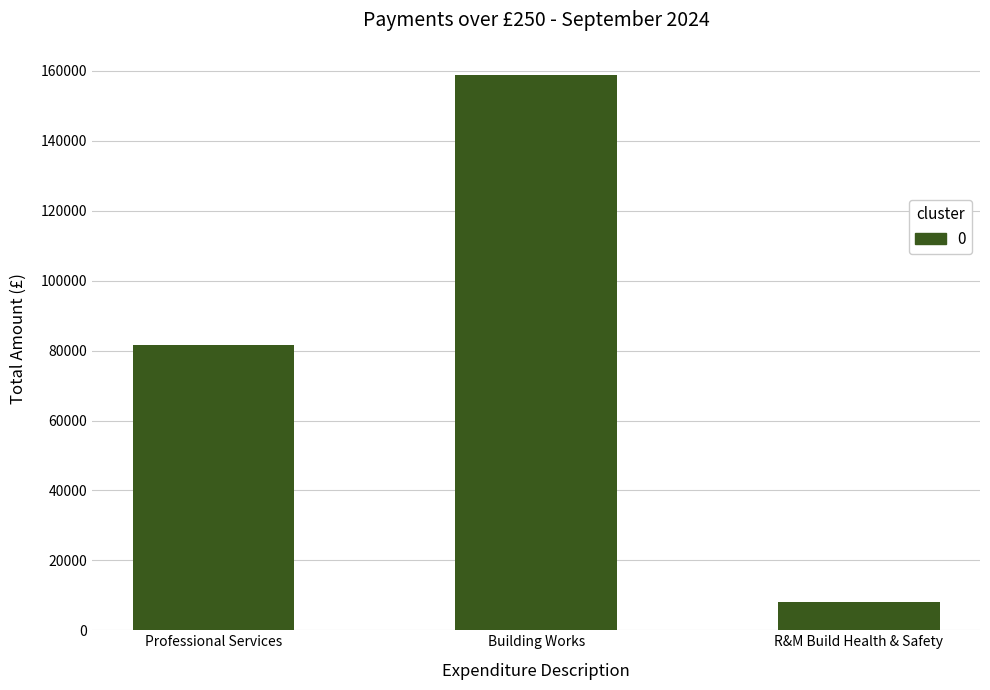

Which label corresponds to the smallest value in the chart?

R&M Build Health & Safety